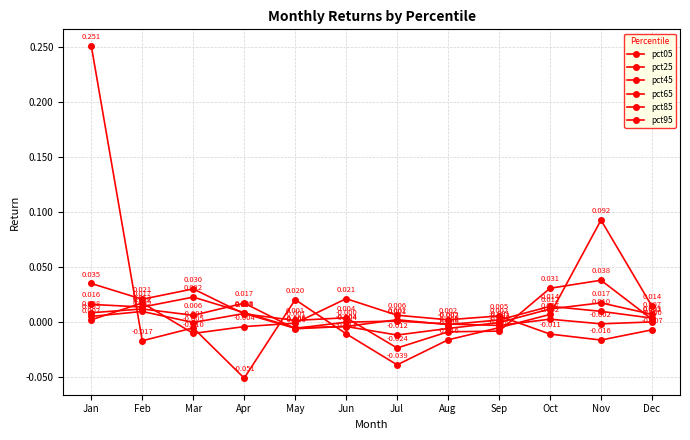

Which category has the lowest value in the pct85 series?

Jul